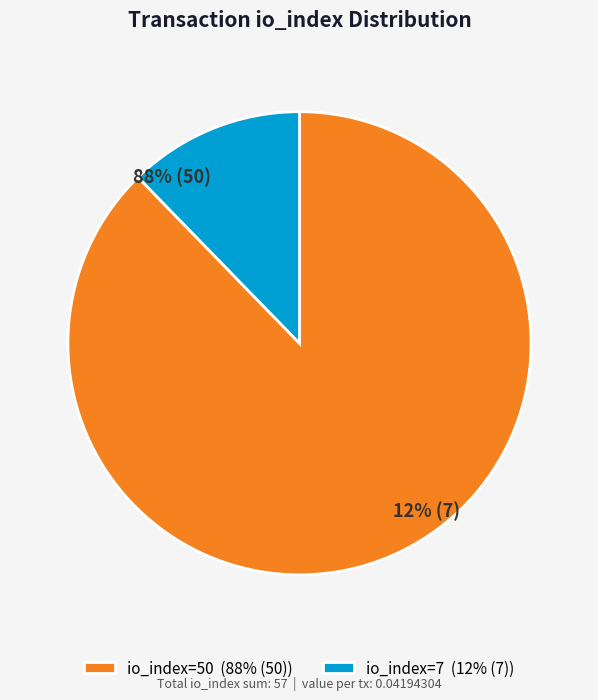

How many slices are in this pie chart?

2